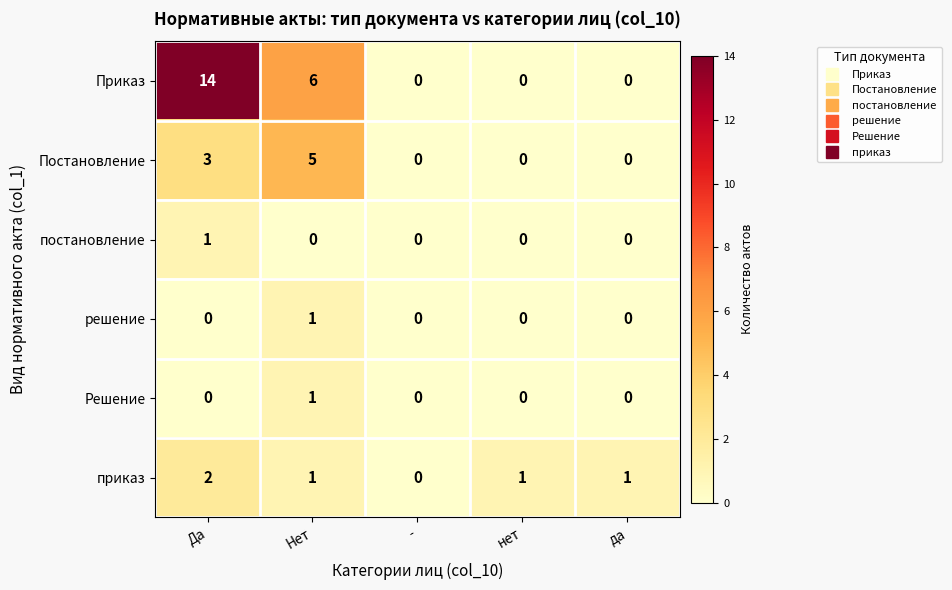

How many Решение values are between 0 and 1?

5